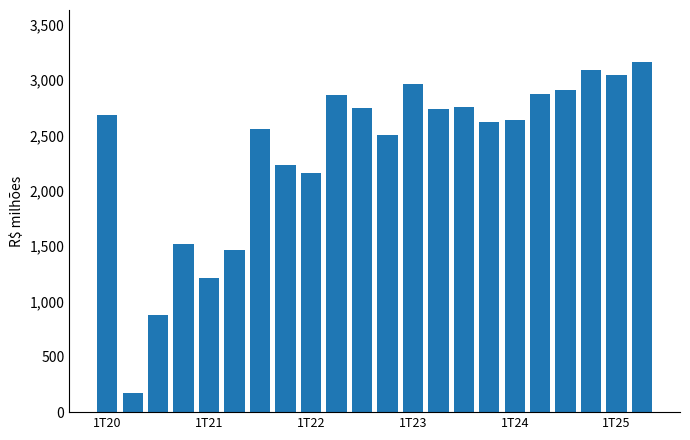

What is the value of the 2nd bar from the left?

176.3